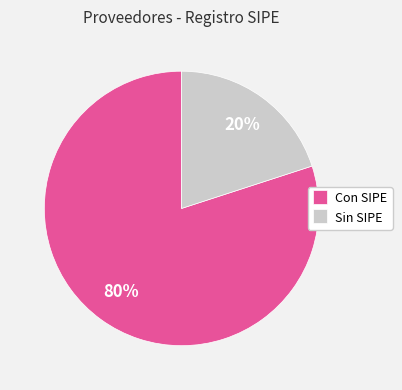

To the nearest percent, what portion does Con SIPE represent?

80%